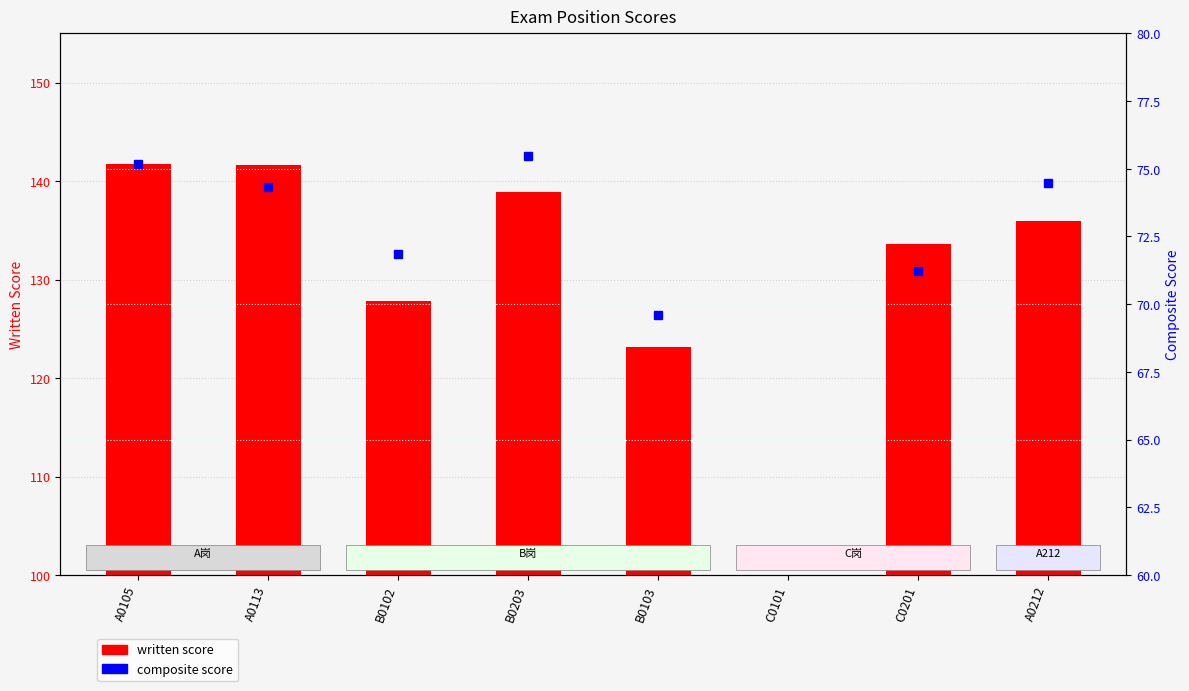

True or false: written score has a value of 138.9 at B0203.

True